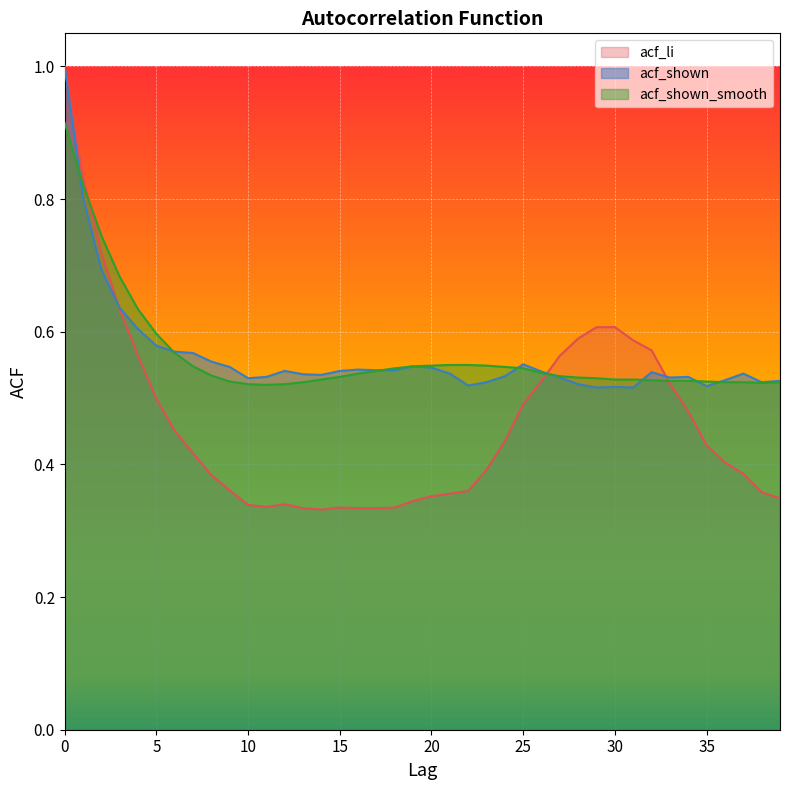

True or false: acf_shown_smooth has more than 1 interior local peaks.

False